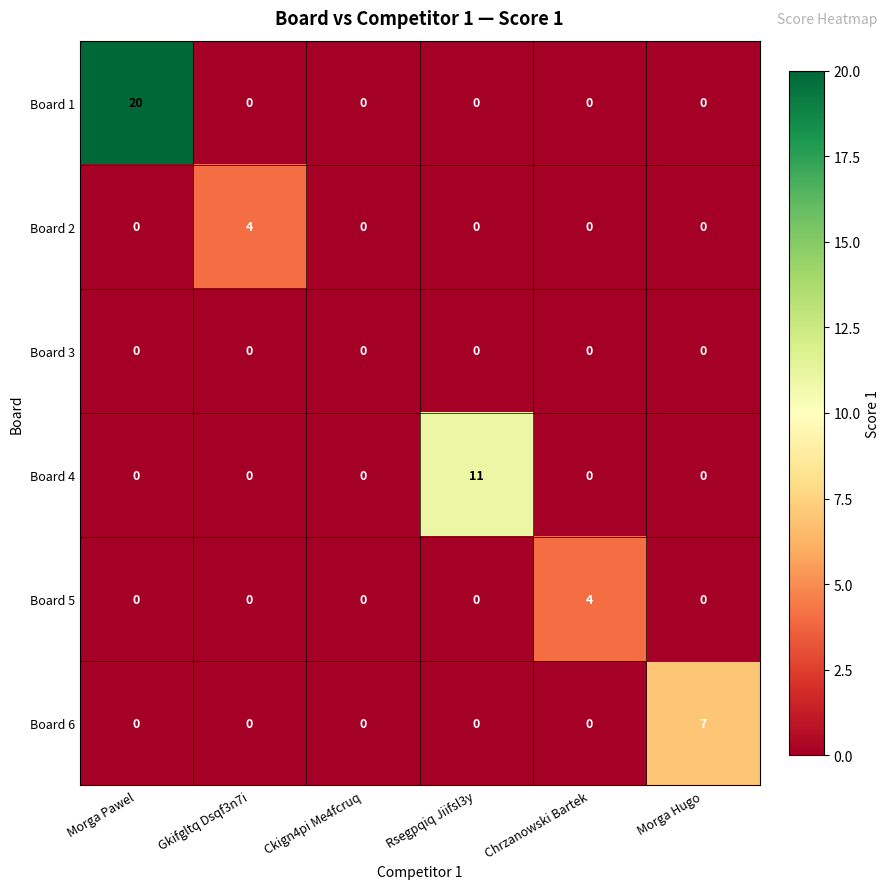

The value of Board 4 at Morga Hugo is 0. True or false?

True